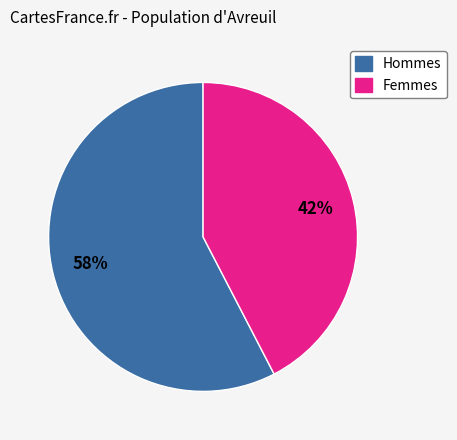

Count the number of slices in the pie.

2